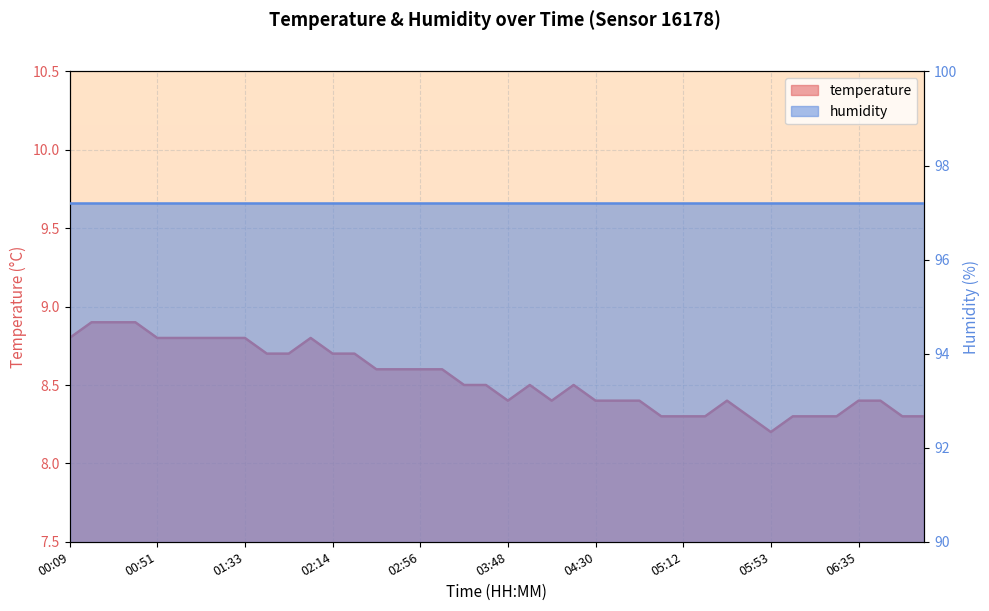

What is the greatest value displayed?

8.9